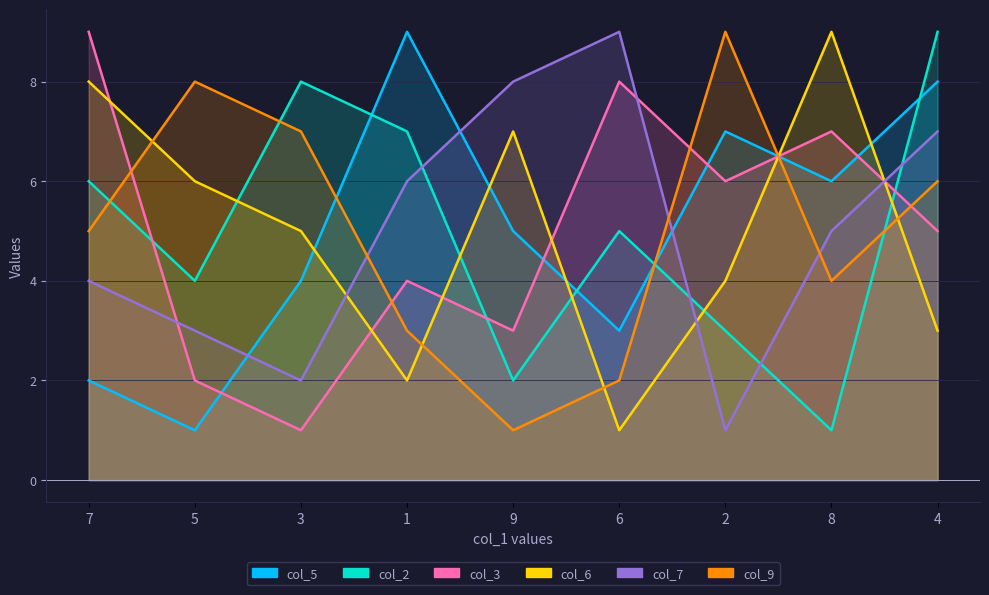

At how many categories does at least one series exceed 8?

6